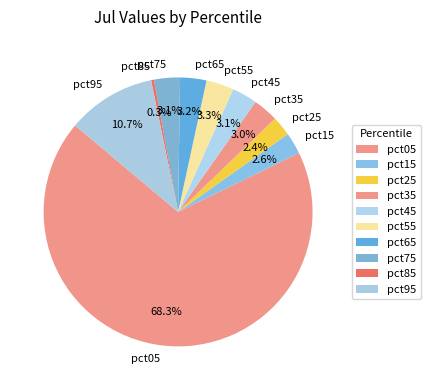

Which slice is the largest?

pct05